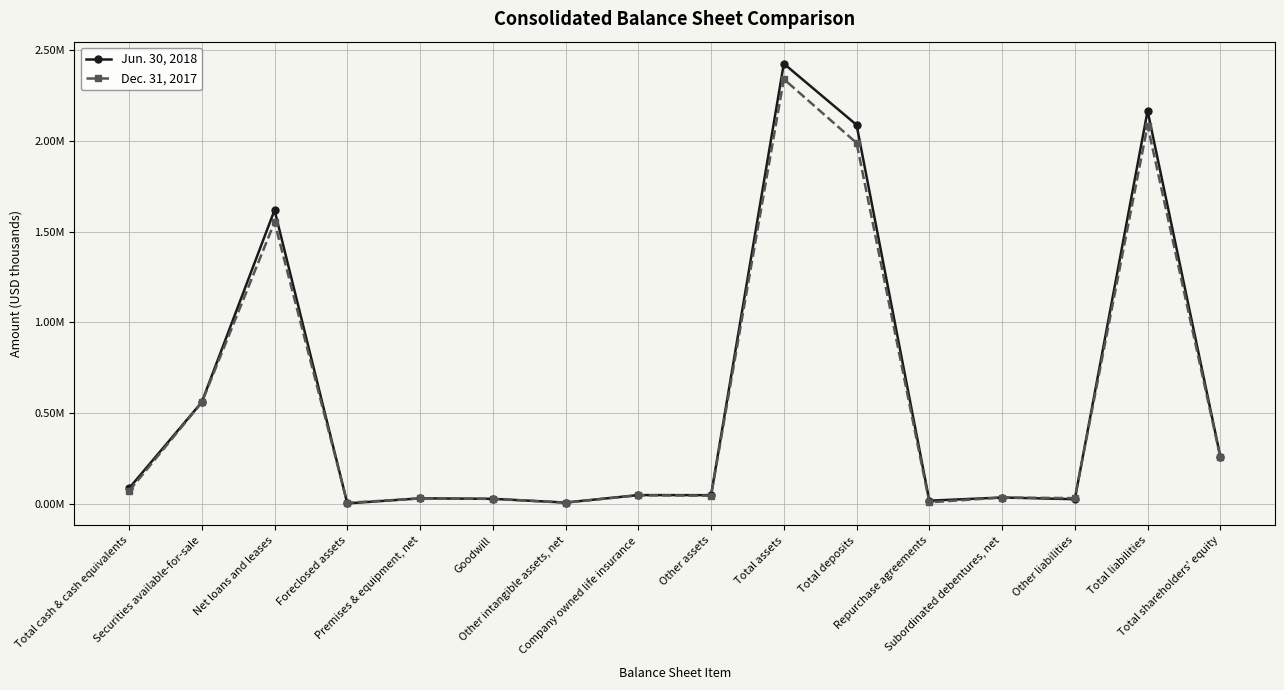

What value does the Dec. 31, 2017 series have at Goodwill, to the nearest 10?

27360